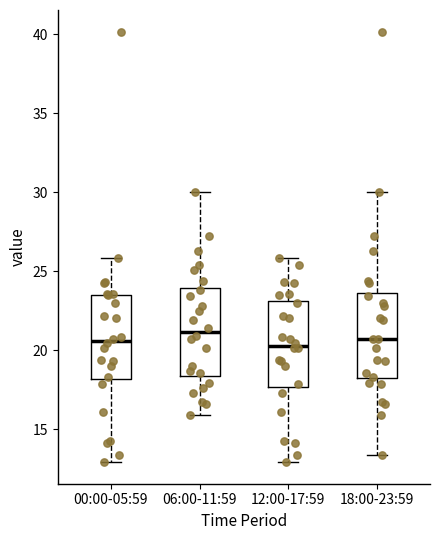

Reading left to right, read every box against the y-axis: the position of its median line, the range the box covers, and the ends of its whiskers. The values are not printed on the chart, so give them approximately, as read against the axis.

00:00-05:59: median 20.5, box 18.0 to 23.5, whiskers 13.0 to 26.0
06:00-11:59: median 21.0, box 18.5 to 24.0, whiskers 16.0 to 30.0
12:00-17:59: median 20.5, box 17.5 to 23.0, whiskers 13.0 to 26.0
18:00-23:59: median 20.5, box 18.0 to 23.5, whiskers 13.5 to 30.0